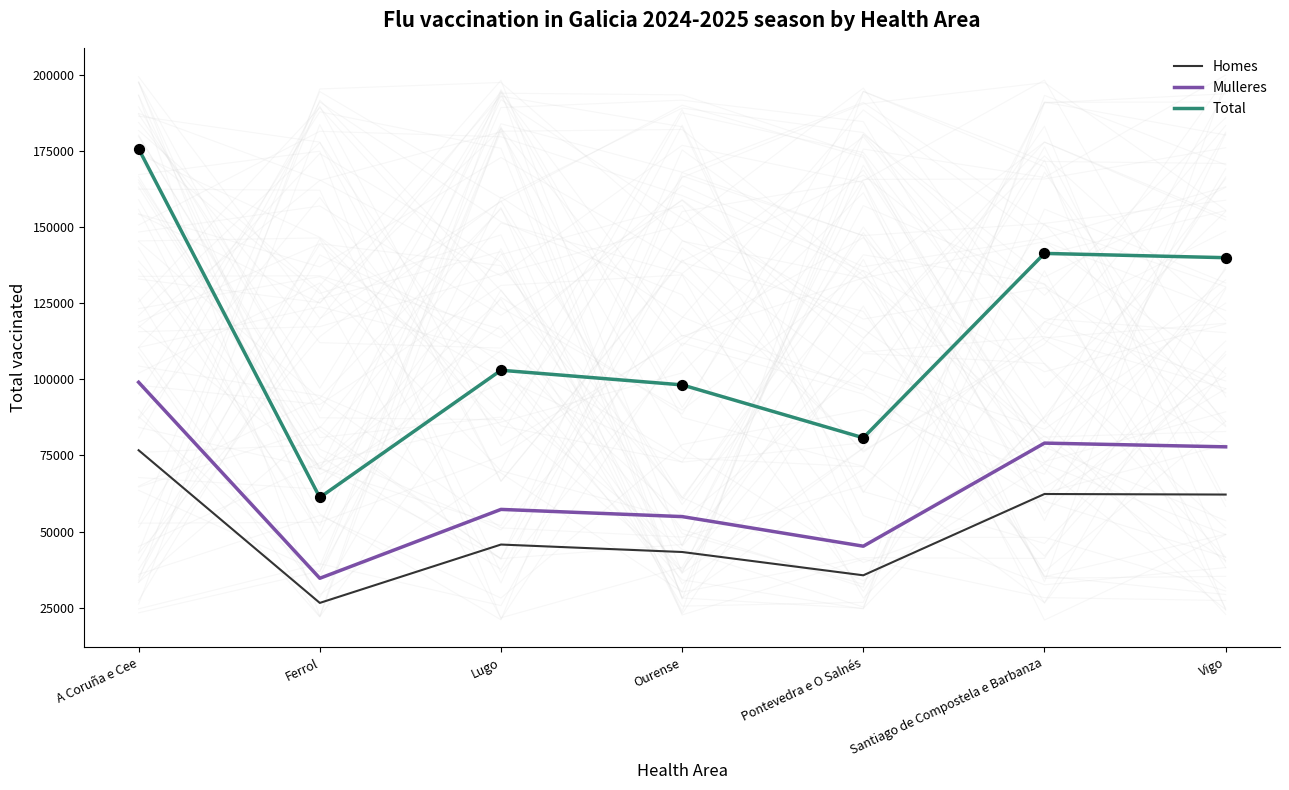

At which category is the sum across all series the highest?

A Coruña e Cee